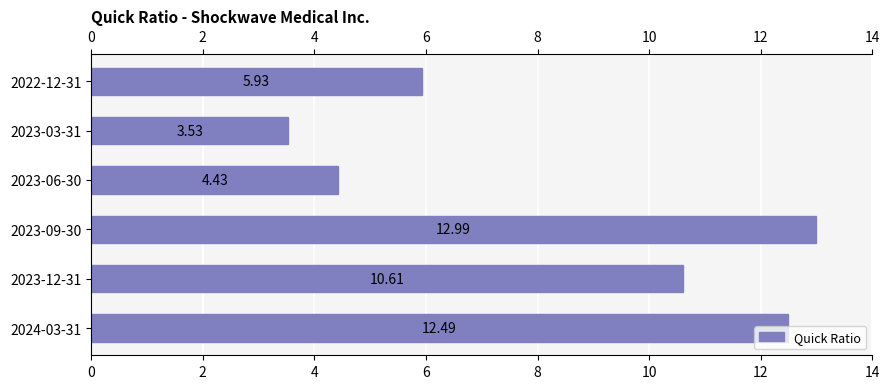

What is the change in value from 2024-03-31 to 2023-06-30?

-8.1